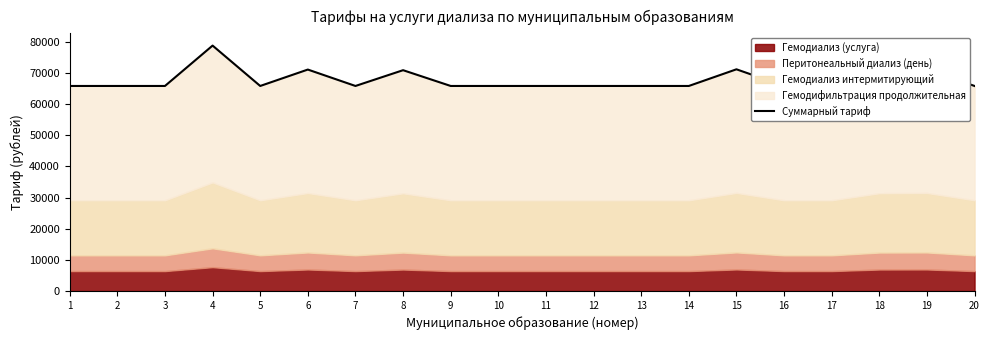

Rank the categories by value from lowest to highest.

1, 2, 3, 5, 7, 9, 10, 11, 12, 13, 14, 16, 17, 20, 8, 18, 6, 19, 15, 4